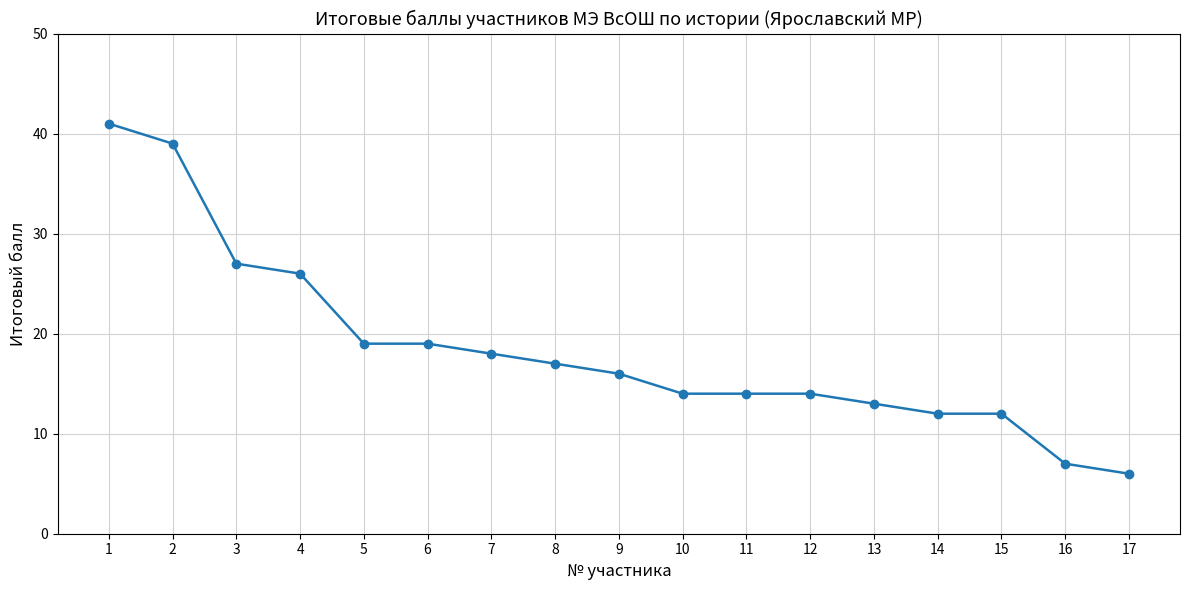

How many values are below 16?

8